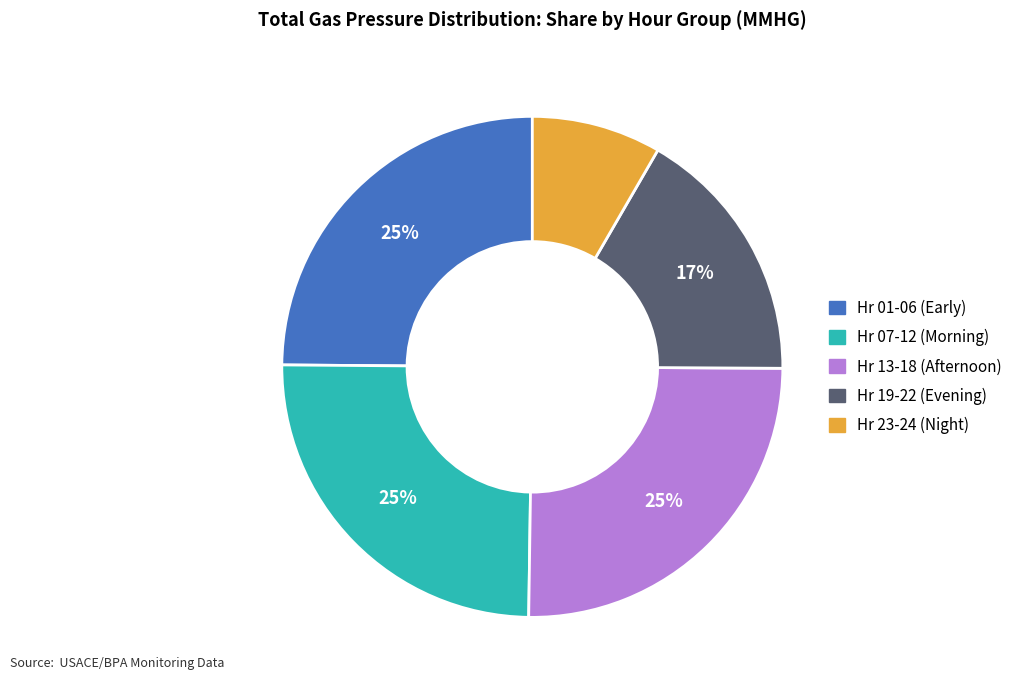

How many segments does this pie chart have?

5